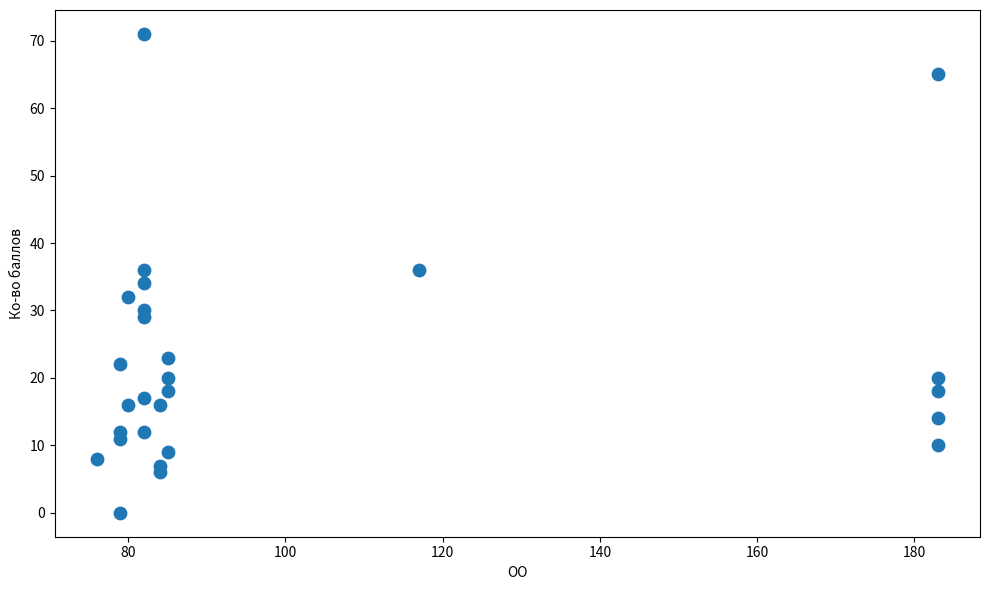

What is the range of Y values (max minus min)?

71